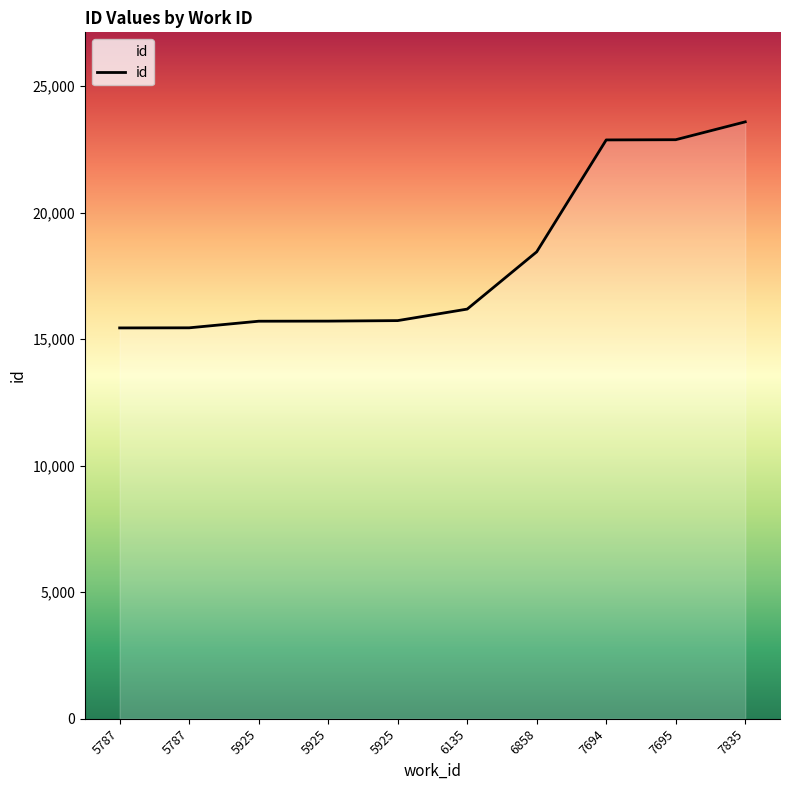

Approximately how many times larger is the value at 6858 compared to 5787?

1.2